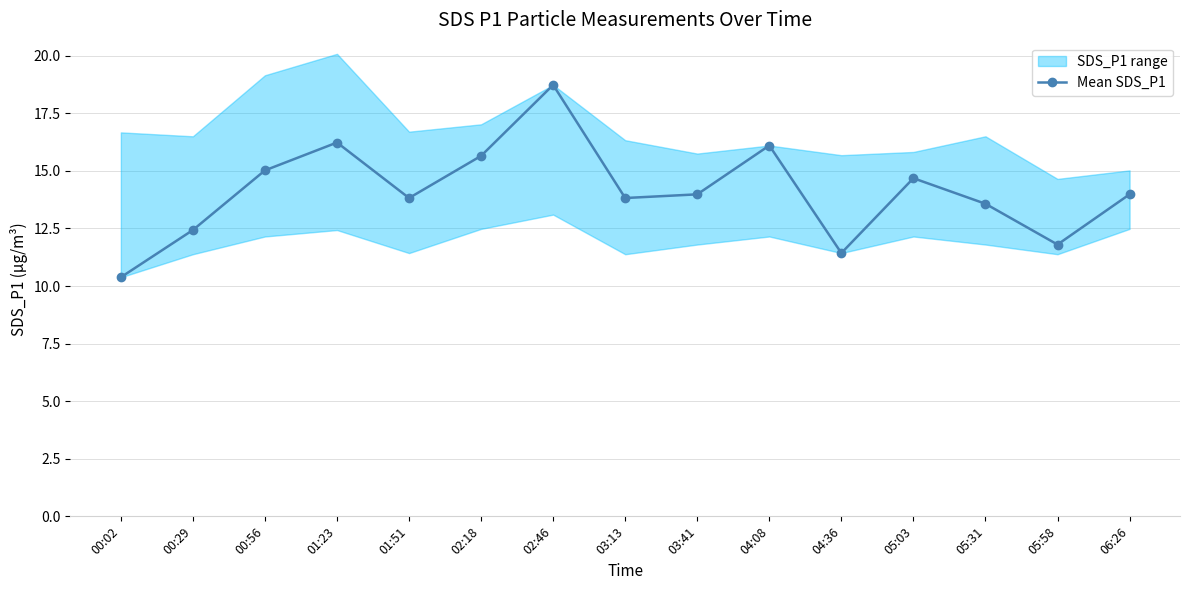

Rank the categories by value from lowest to highest.

00:02, 04:36, 05:58, 00:29, 05:31, 01:51, 03:13, 03:41, 06:26, 05:03, 00:56, 02:18, 04:08, 01:23, 02:46